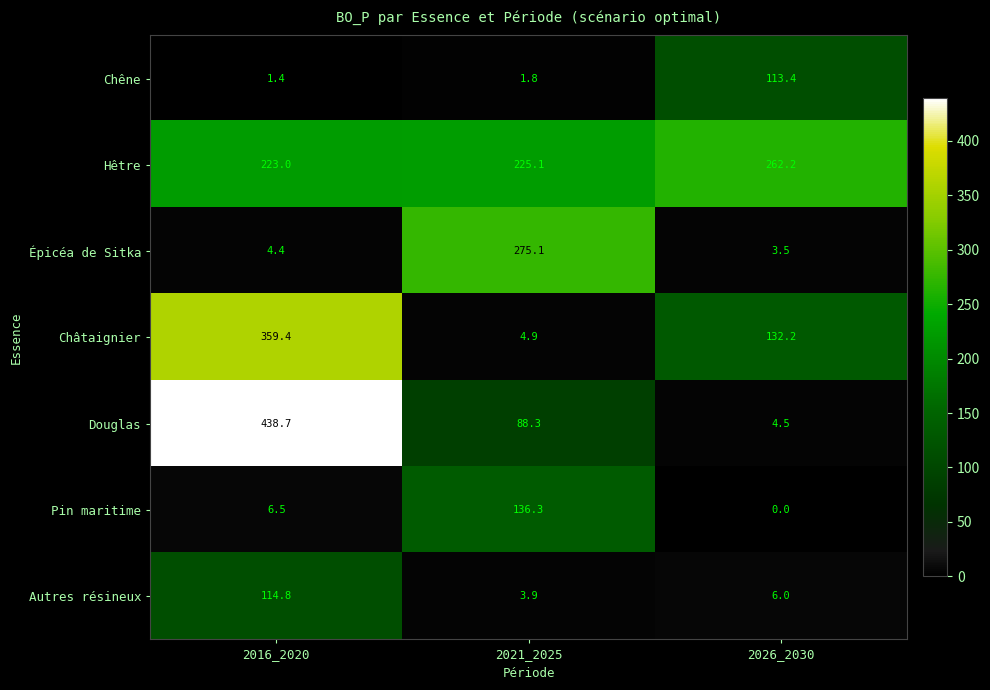

What is the difference between the maximum and minimum values in the Châtaignier series?

354.5